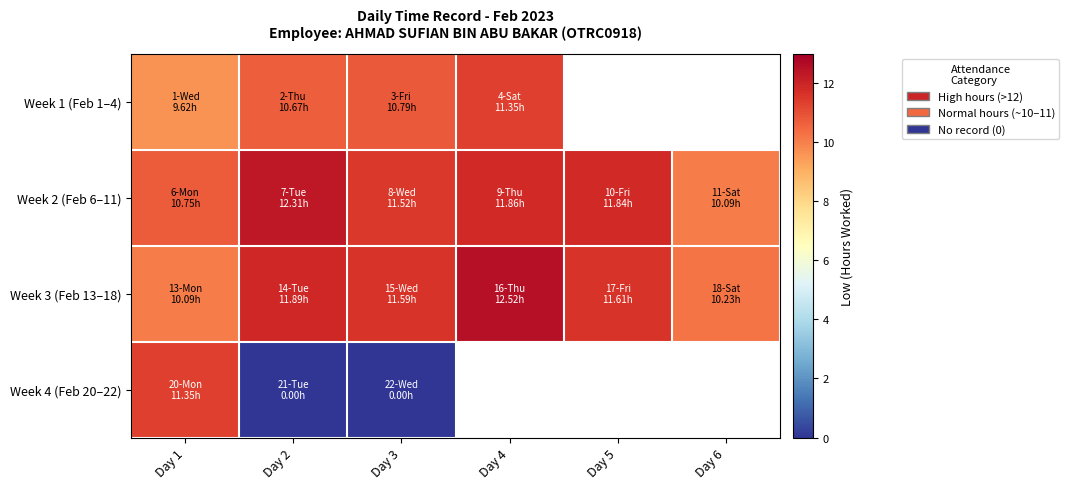

What is the difference between the highest and lowest values at Day 1?

1.7